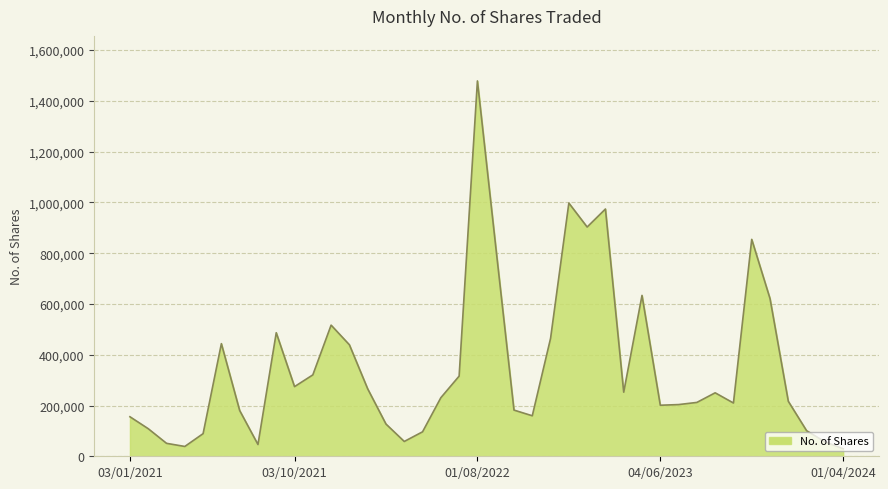

What is the greatest value displayed?

1478606